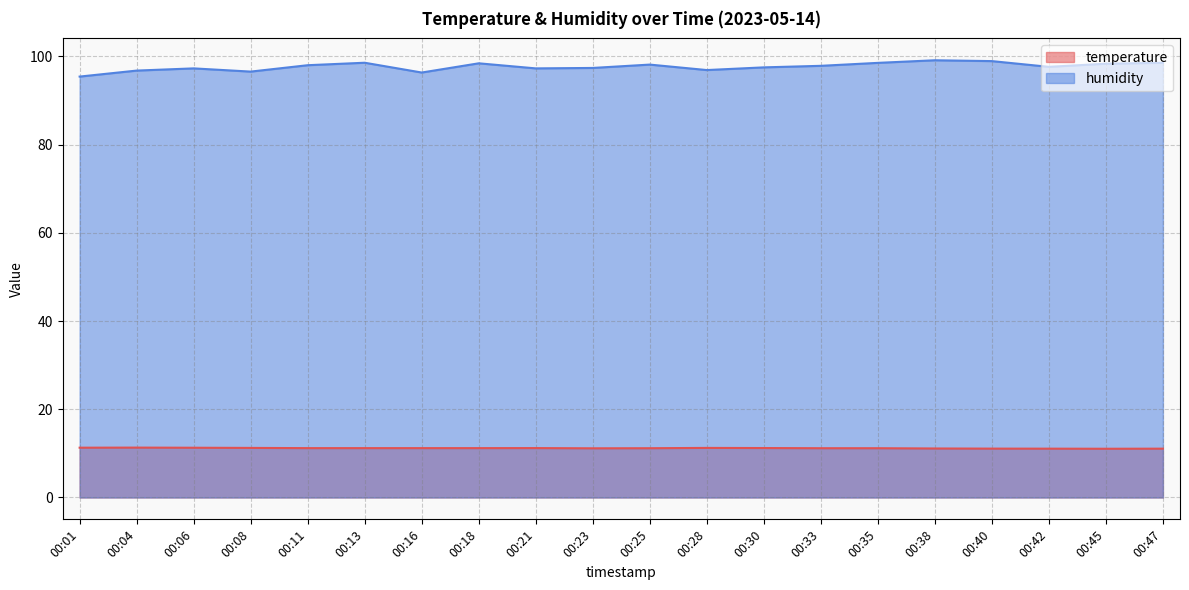

What is the sum of the humidity values at 00:47 and 00:35?

197.1